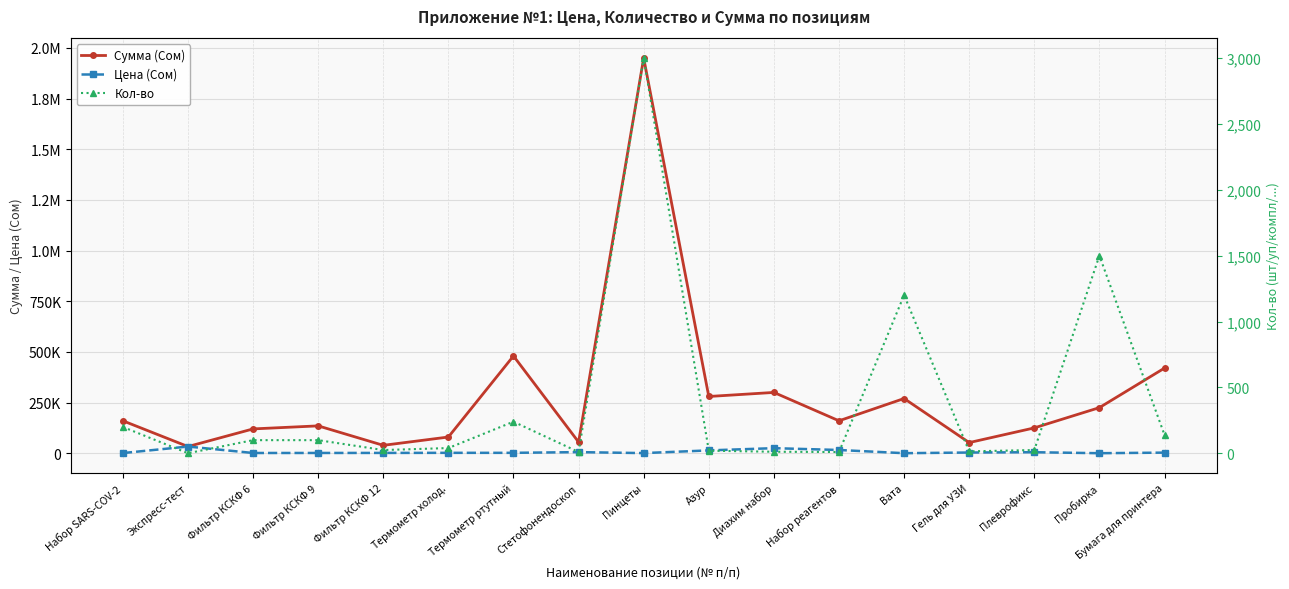

Reading left to right, list all the values displayed in this chart.

Сумма (Сом): Набор SARS-COV-2=160000	Экспресс-тест=33000	Фильтр КСКФ 6=120000	Фильтр КСКФ 9=135000	Фильтр КСКФ 12=39000	Термометр холод.=80000	Термометр ртутный=480000	Стетофонендоскоп=55000	Пинцеты=1950000	Азур=280000	Диахим набор=300000	Набор реагентов=160000	Вата=270000	Гель для УЗИ=52500	Плеврофикс=125000	Пробирка=225000	Бумага для принтера=420000
Цена (Сом): Набор SARS-COV-2=800	Экспресс-тест=33000	Фильтр КСКФ 6=1200	Фильтр КСКФ 9=1350	Фильтр КСКФ 12=1560	Термометр холод.=2000	Термометр ртутный=2000	Стетофонендоскоп=5500	Пинцеты=650	Азур=14000	Диахим набор=25000	Набор реагентов=16000	Вата=225	Гель для УЗИ=3500	Плеврофикс=5000	Пробирка=150	Бумага для принтера=3000
Кол-во: Набор SARS-COV-2=200	Экспресс-тест=1	Фильтр КСКФ 6=100	Фильтр КСКФ 9=100	Фильтр КСКФ 12=25	Термометр холод.=40	Термометр ртутный=240	Стетофонендоскоп=10	Пинцеты=3000	Азур=20	Диахим набор=12	Набор реагентов=10	Вата=1200	Гель для УЗИ=15	Плеврофикс=25	Пробирка=1500	Бумага для принтера=140